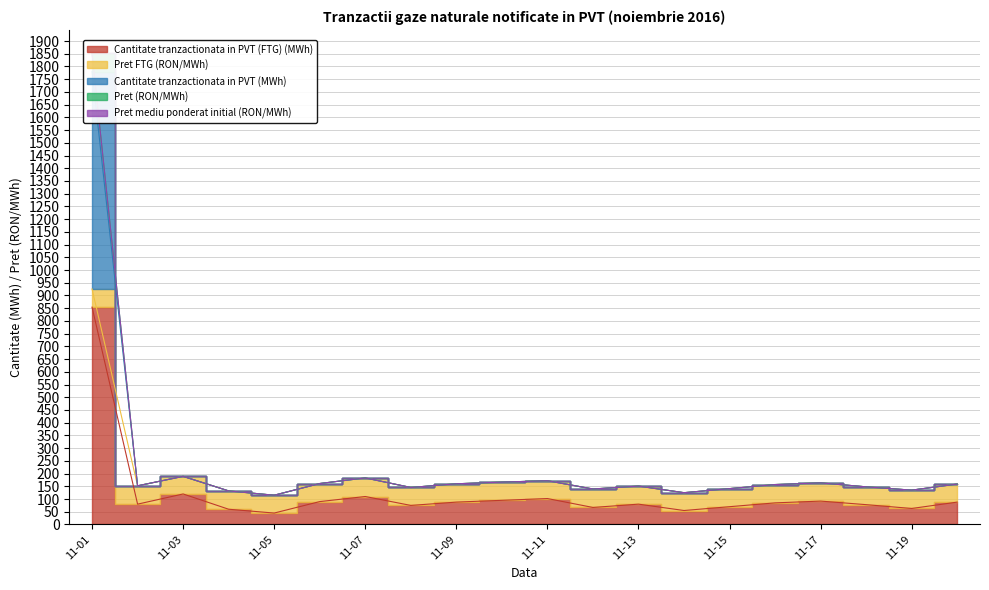

What is the difference between the maximum and minimum values in the Cantitate tranzactionata in PVT (MWh) series?

1736.0